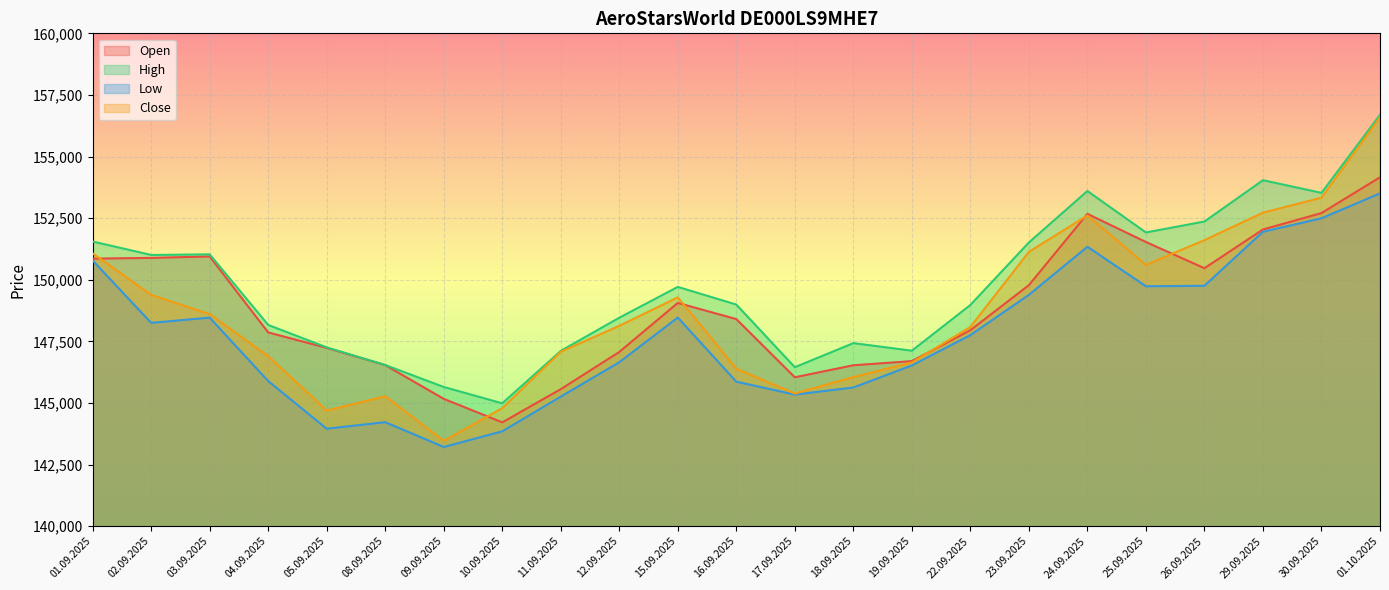

Reading left to right, list all the values displayed in this chart.

Open: 150856	150886	150946	147862	147234	146536	145167	144212	145559	147069	149059	148403	146042	146529	146698	147953	149780	152674	151531	150468	152040	152705	154159
High: 151551	151006	151030	148165	147255	146540	145648	144986	147112	148459	149709	148992	146450	147427	147120	148976	151512	153601	151918	152363	154039	153525	156690
Low: 150781	148250	148462	145889	143954	144220	143213	143849	145256	146653	148465	145864	145340	145627	146522	147753	149387	151339	149735	149756	151947	152493	153506
Close: 151071	149385	148602	146903	144690	145273	143461	144787	147078	148128	149283	146390	145382	146050	146642	148084	151131	152607	150603	151608	152721	153330	156587